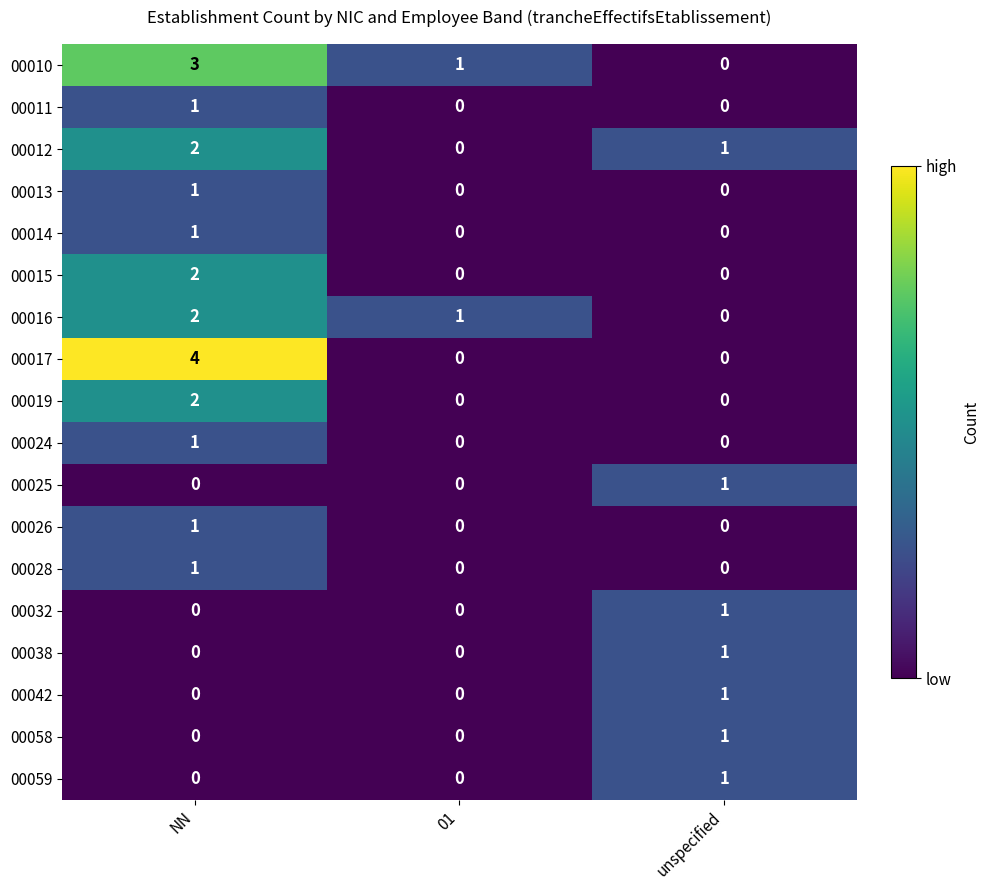

What is the total value across all series at 01?

2